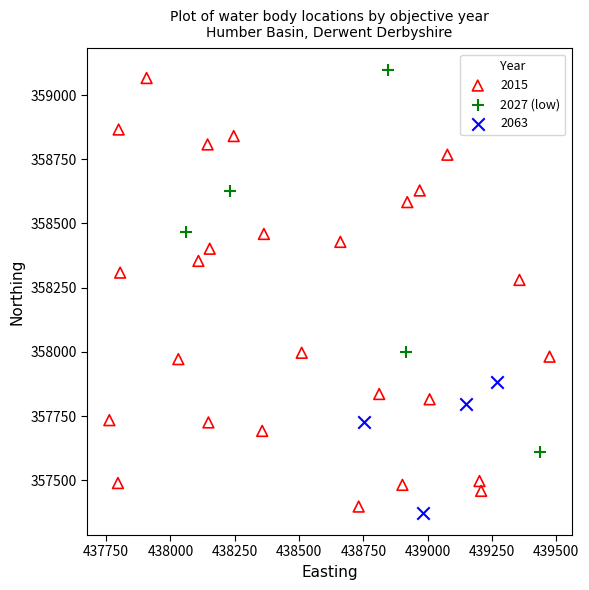

Which series has the largest Y range (max minus min)?

2015